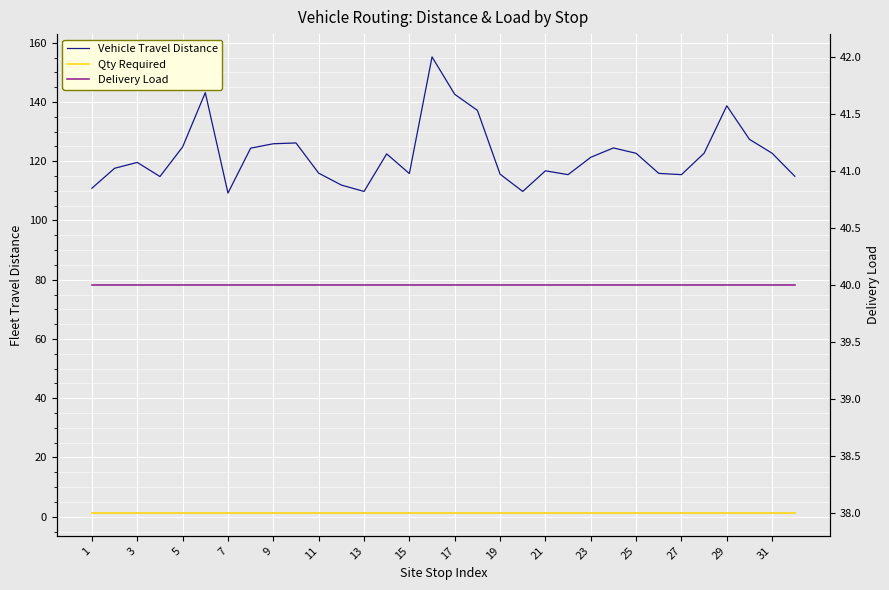

Is the value of Qty Required at 15 greater than the value of Vehicle Travel Distance at 9?

No